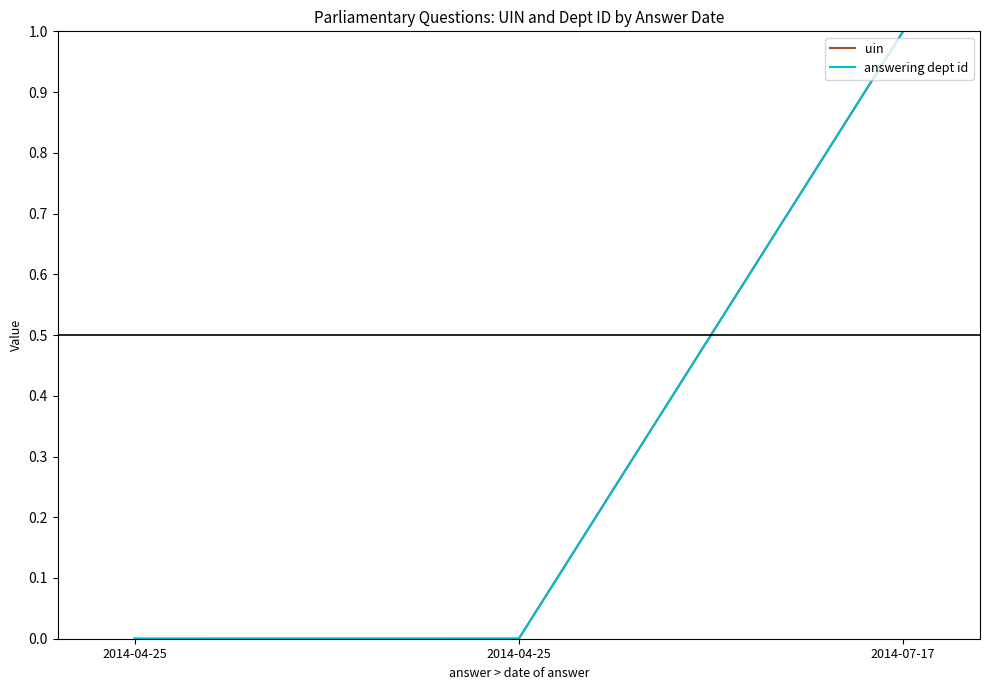

Which label corresponds to the smallest value in the chart?

2014-04-25